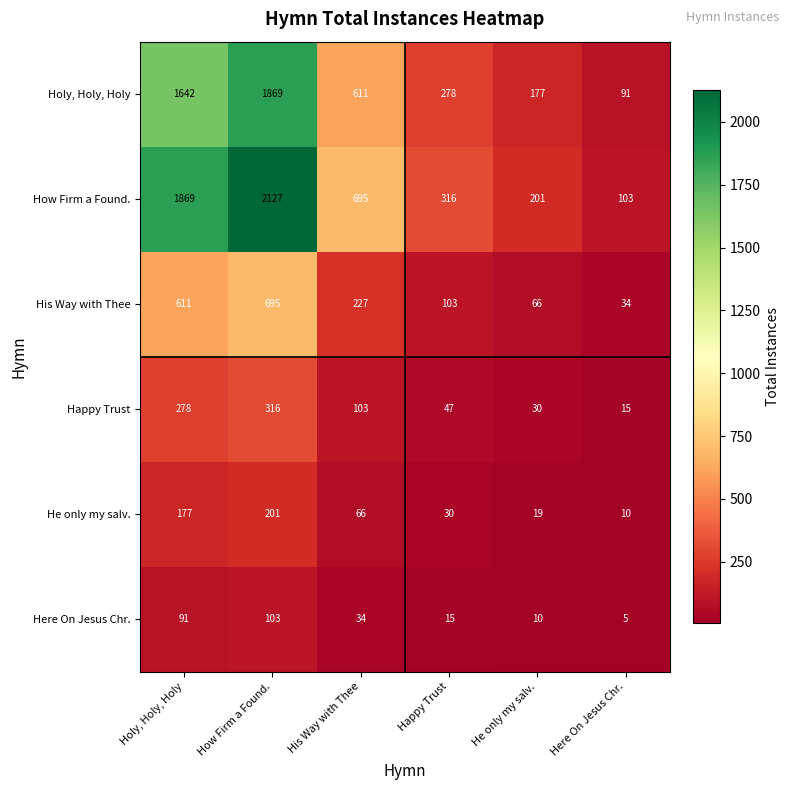

At How Firm a Found., list the series in order from smallest to largest.

Here On Jesus Chr., He only my salv., Happy Trust, His Way with Thee, Holy, Holy, Holy, How Firm a Found.